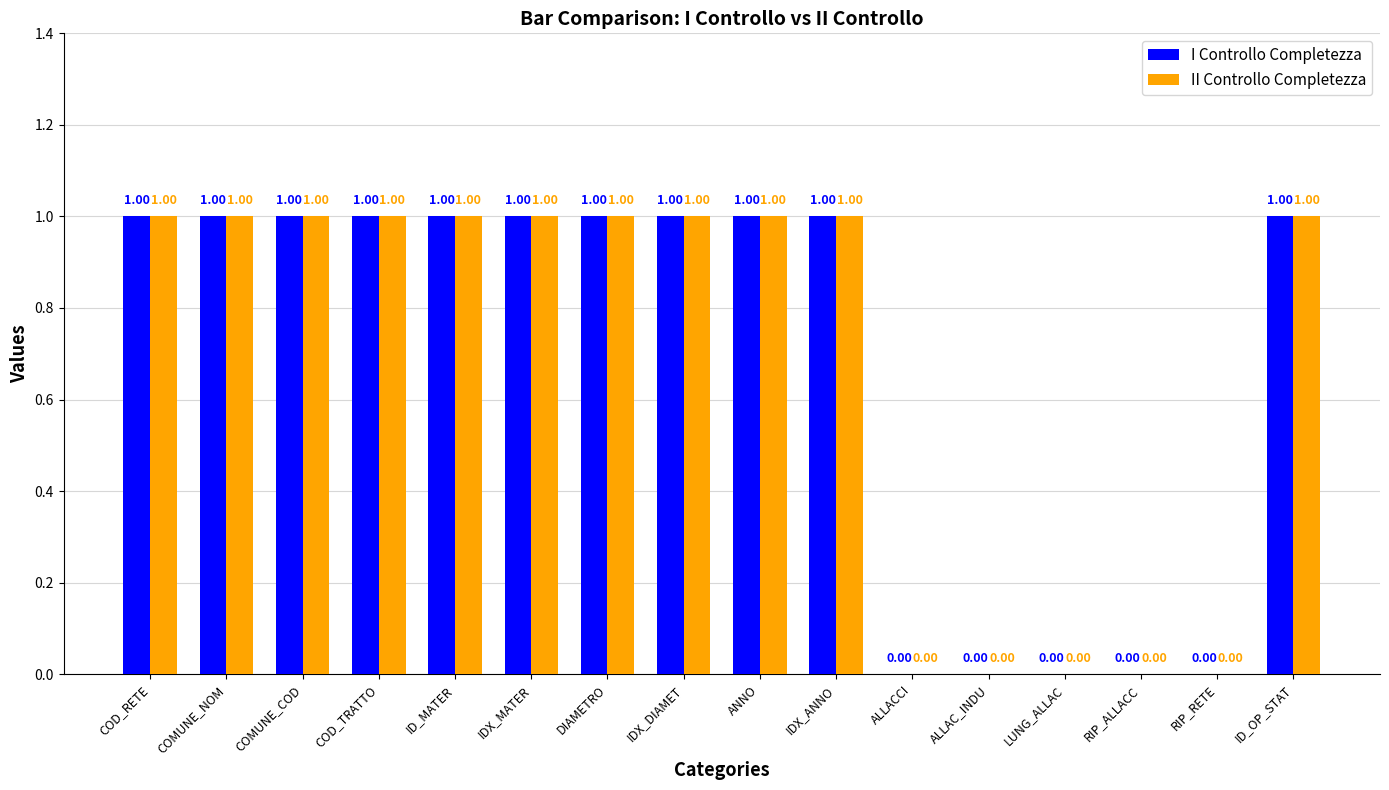

True or false: I Controllo Completezza has a value of 1 at ALLAC_INDU.

False